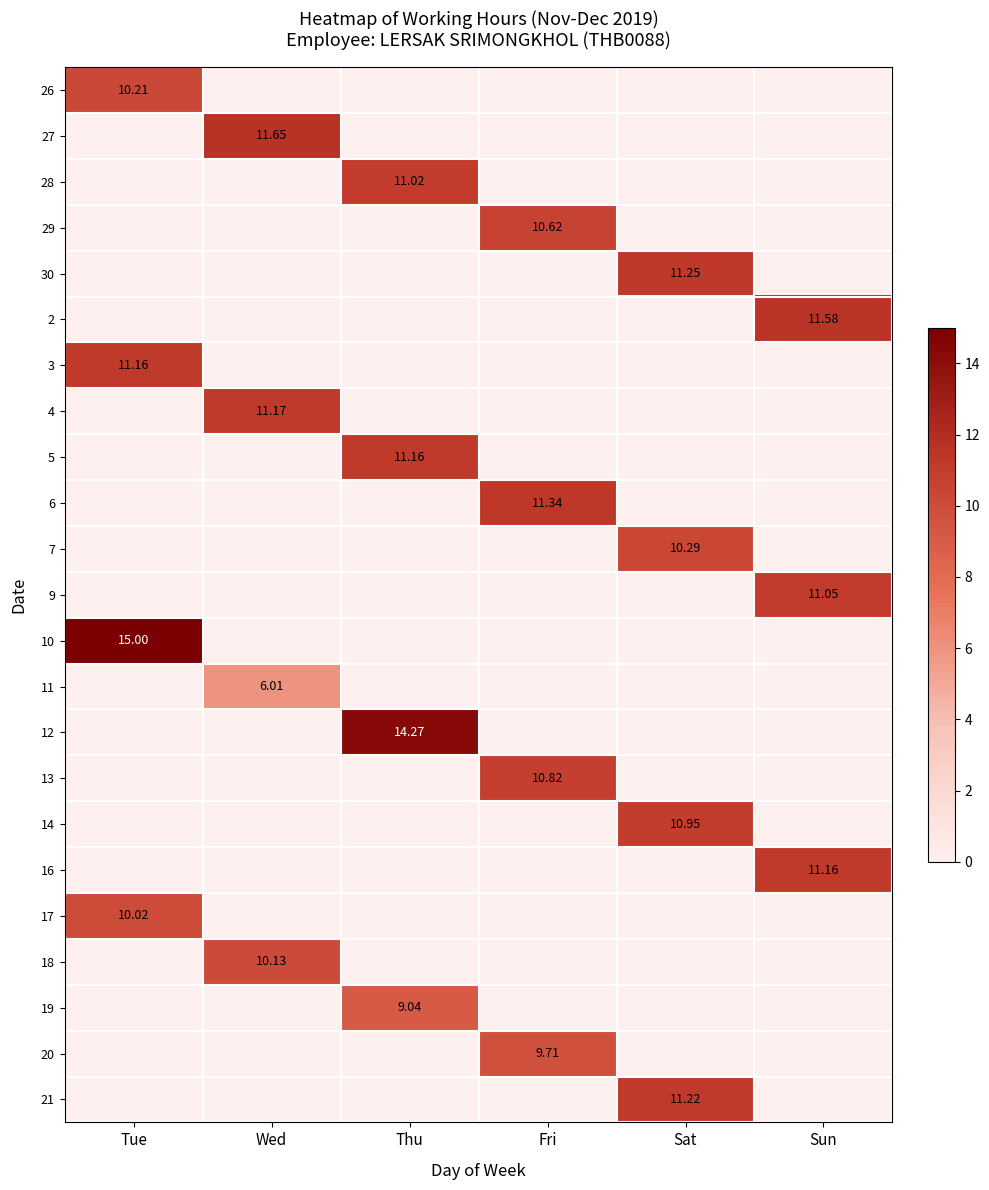

At Tue, list the series in order from smallest to largest.

26, 27, 28, 29, 30, 2, 3, 4, 5, 6, 7, 9, 10, 11, 12, 13, 14, 16, 17, 18, 19, 20, 21